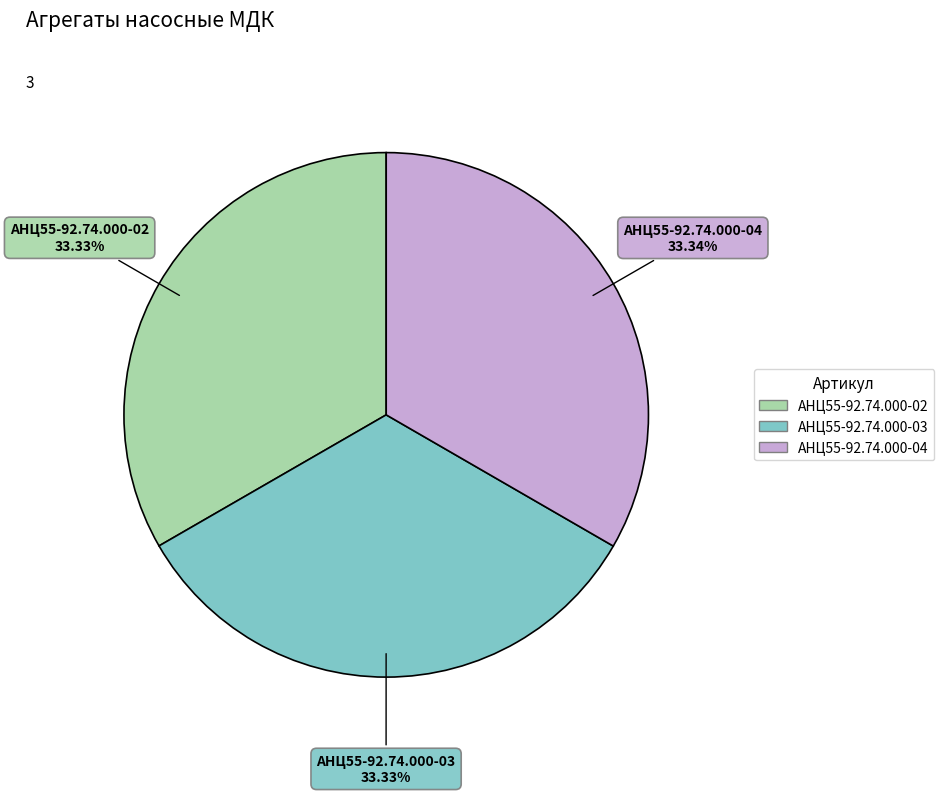

What percentage is the АНЦ55-92.74.000-02 slice, to the nearest percent?

33%